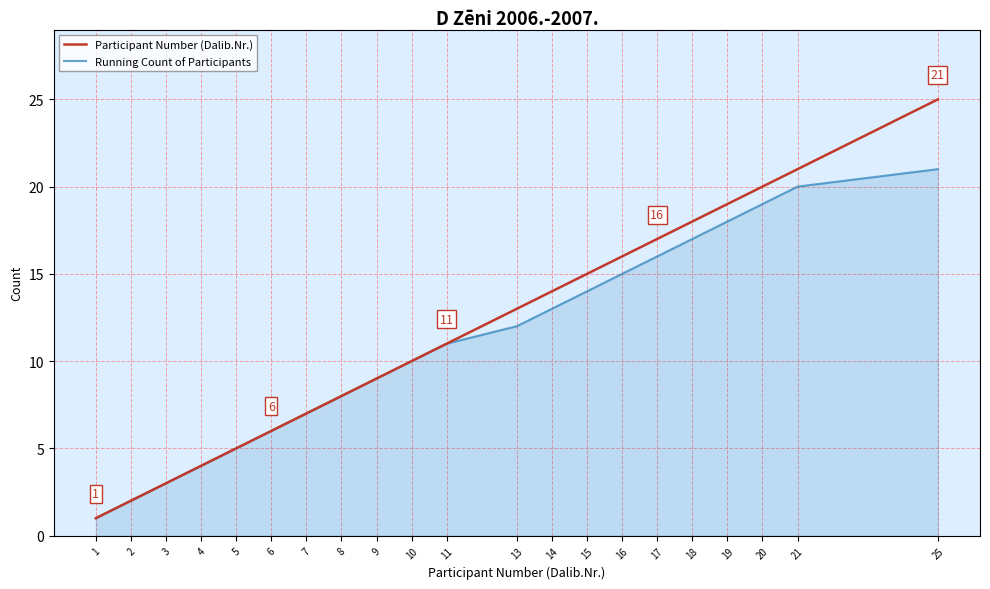

Which series has the widest spread of values?

Participant Number (Dalib.Nr.)